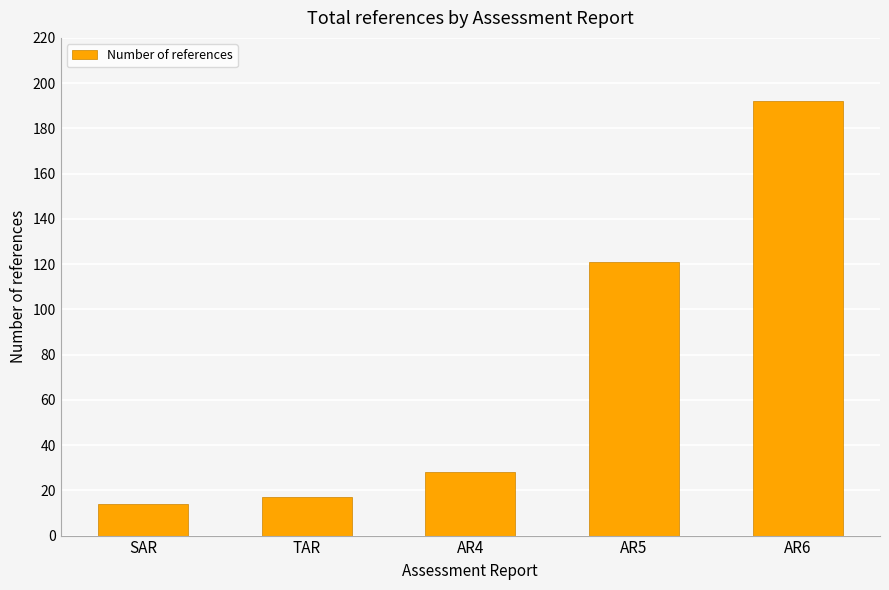

Approximately how many times larger is the value at SAR compared to AR6?

0.1